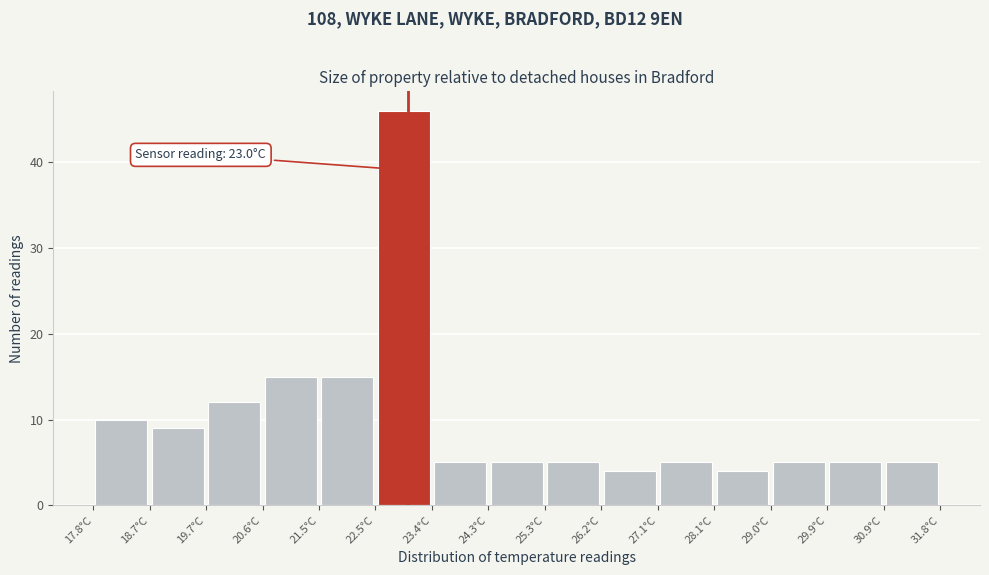

Which range on the x-axis has the tallest bar?

22.5 to 23.4